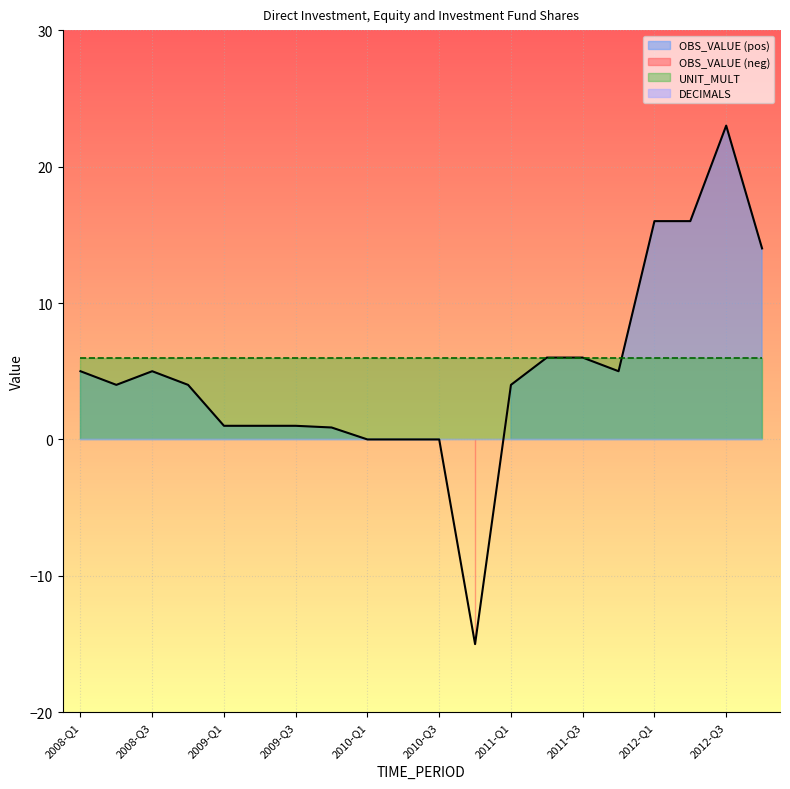

Rank the series by their average value, from highest to lowest.

UNIT_MULT, OBS_VALUE, DECIMALS